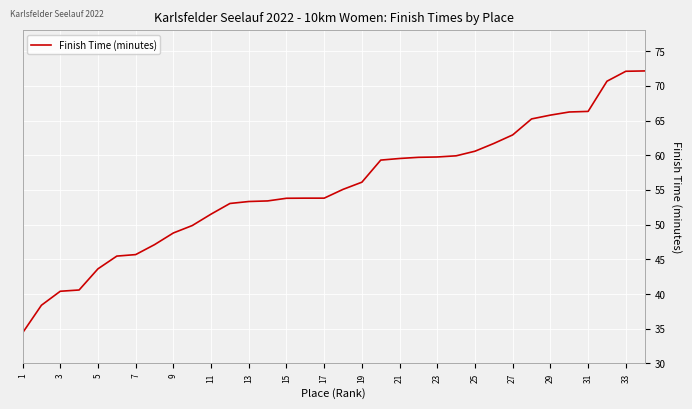

What is the difference between the second highest and second lowest values?

33.7